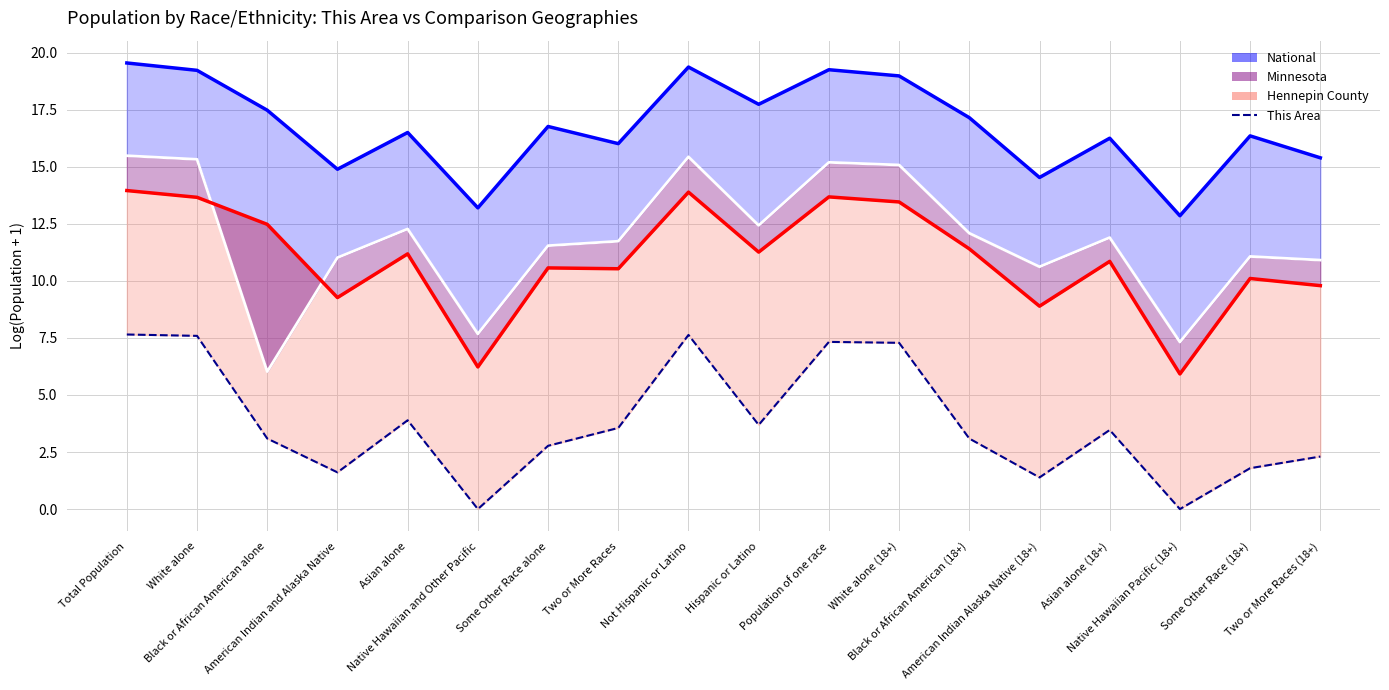

What is the difference between the Minnesota (line) values at Total Population and Black or African American alone?

9.5